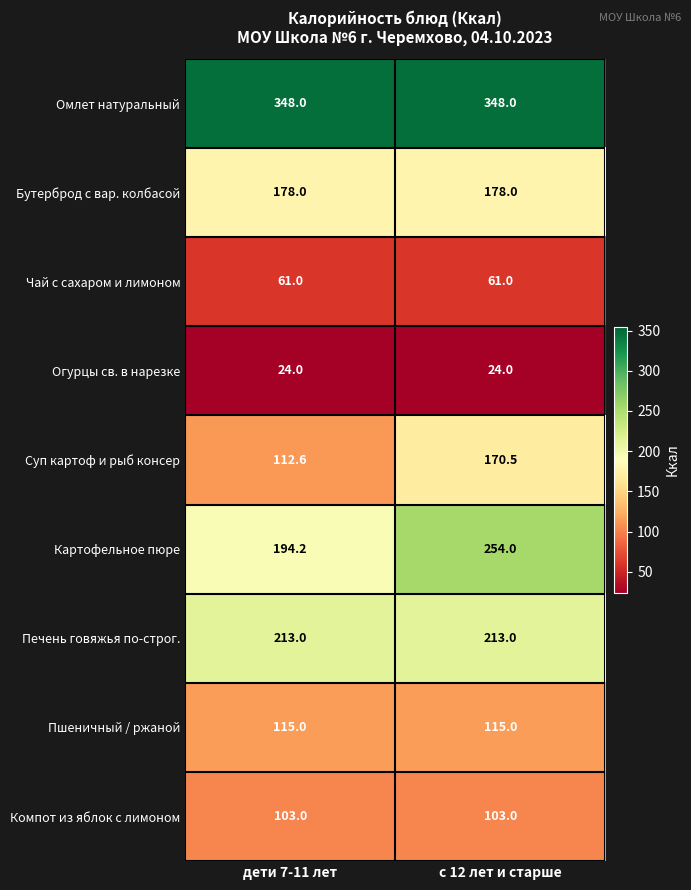

True or false: Омлет натуральный has a value of 83.6 at с 12 лет и старше.

False